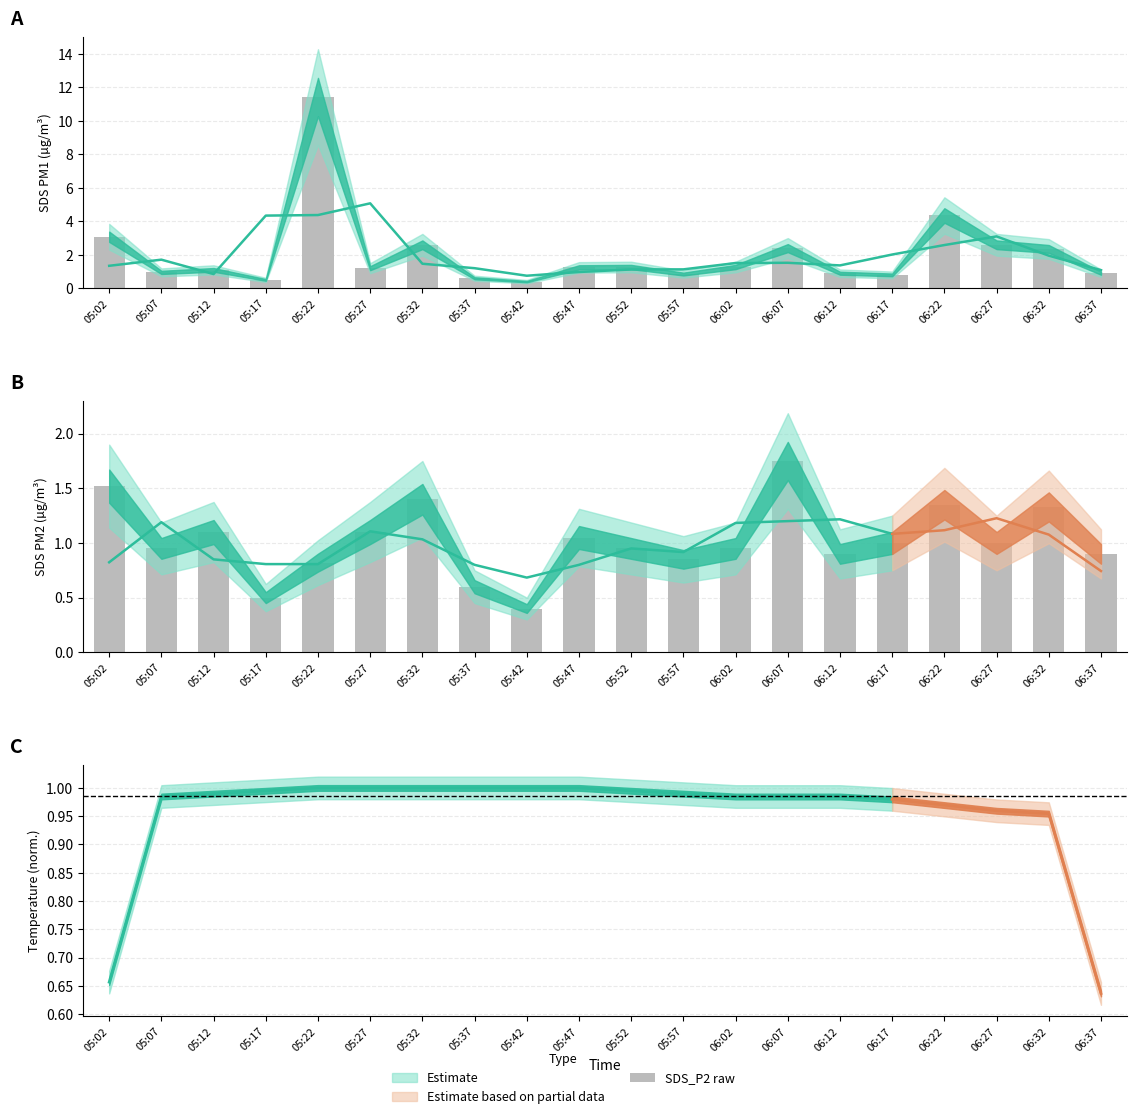

Is it true that SDS_P1 raw equals 0.4 at 05:42?

True